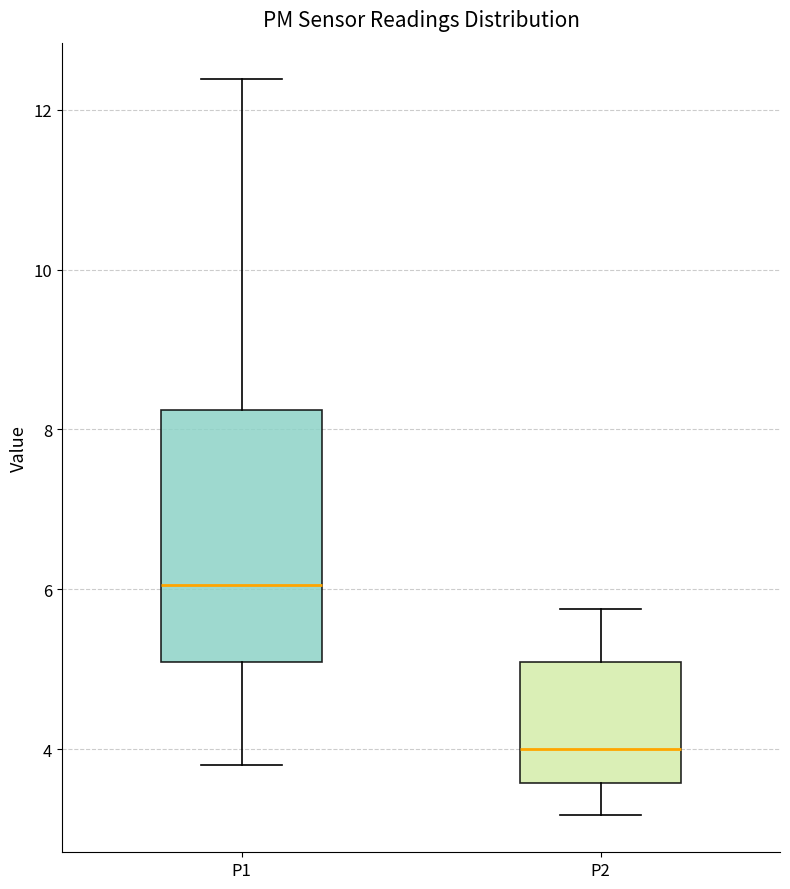

Reading left to right, transcribe this box plot: for each box, give where its median line is, the range the box spans, and where its two whiskers end, as read against the y-axis. The values are not printed on the chart, so give them approximately, as read against the axis.

P1: median 6.0, box 5.0 to 8.2, whiskers 3.8 to 12.4
P2: median 4.0, box 3.6 to 5.0, whiskers 3.2 to 5.8